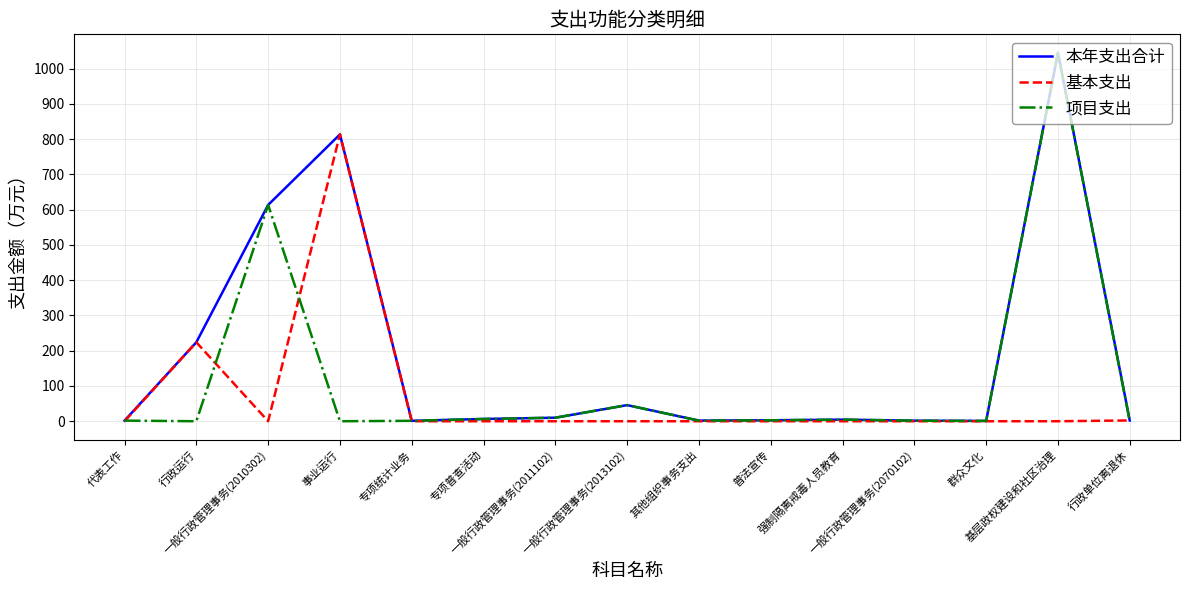

True or false: 项目支出 and 基本支出 cross at least once.

True